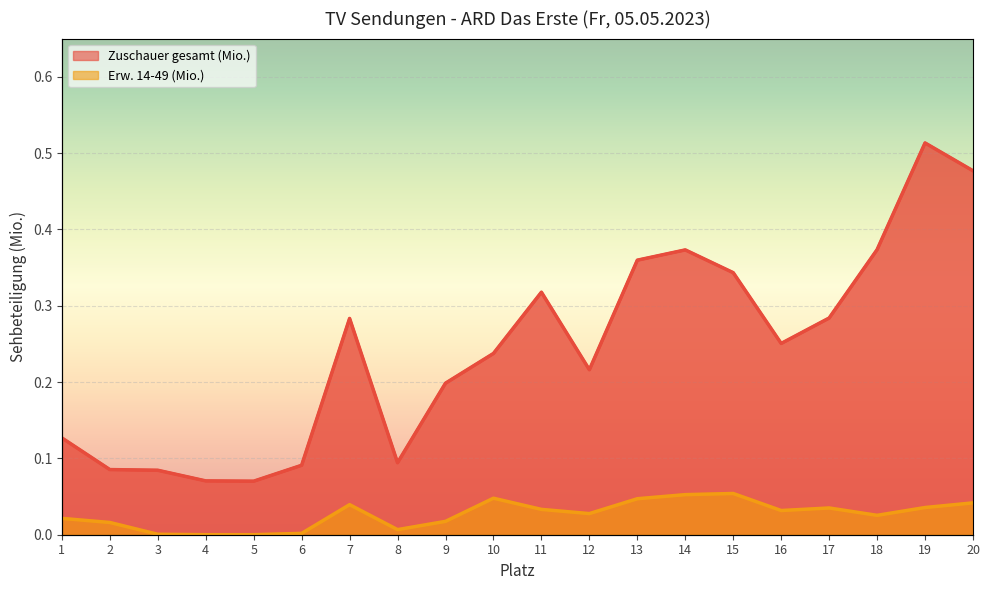

Where is the first local minimum for Zuschauer gesamt (Mio.)?

5